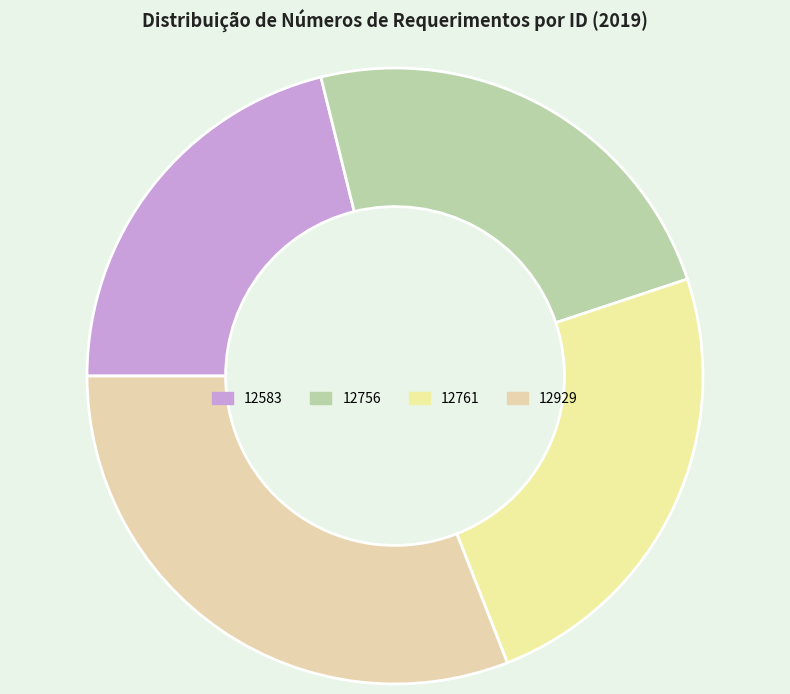

What percentage is the 12929 slice, to the nearest percent?

31%